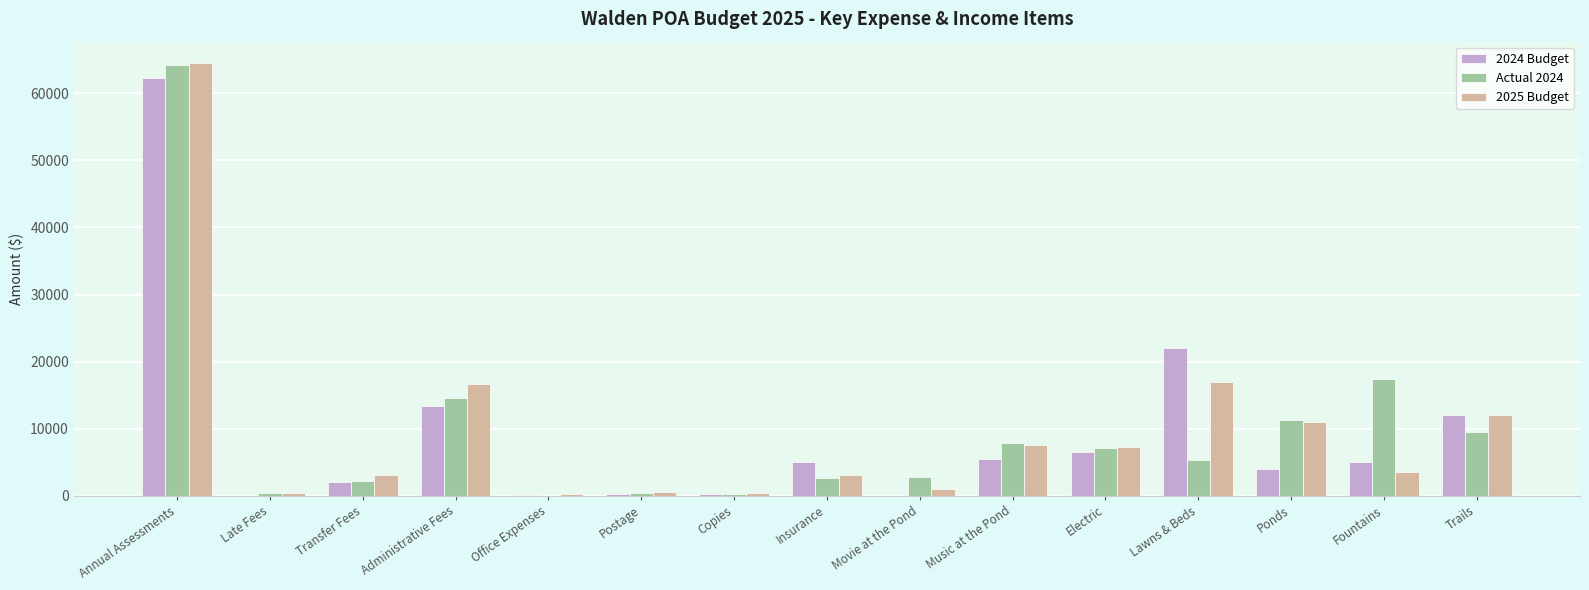

What is the sum of all Actual 2024 values?

145434.4